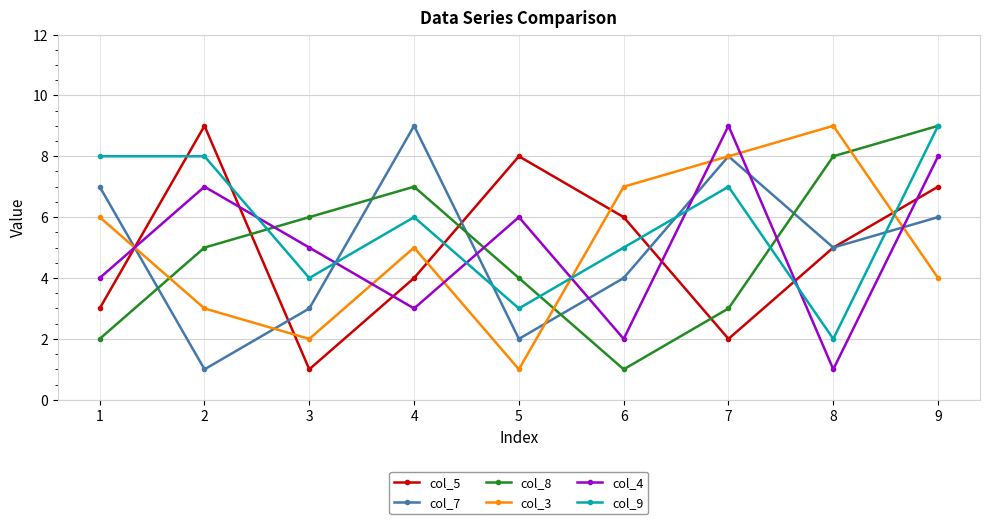

At 4, list the series in order from smallest to largest.

col_4, col_5, col_3, col_9, col_8, col_7